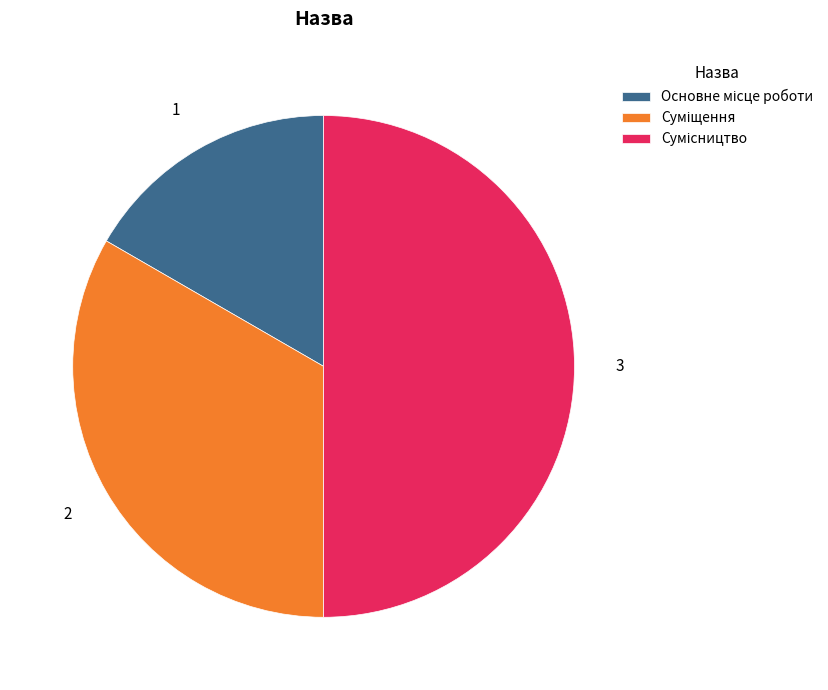

How many slices are in this pie chart?

3